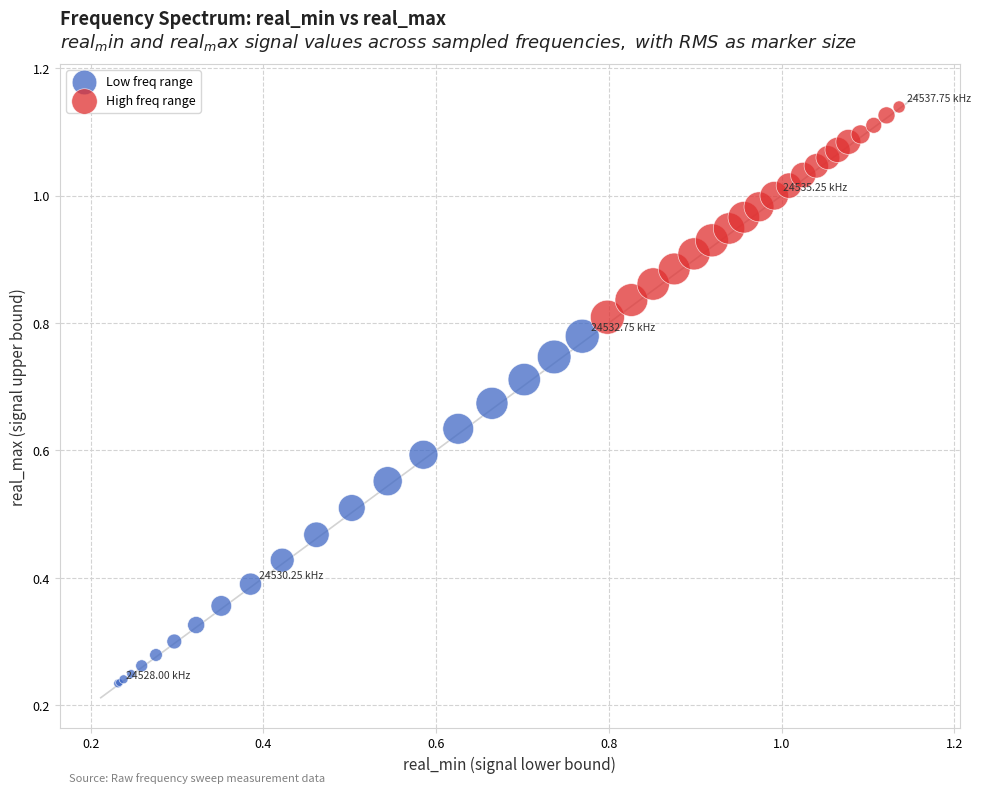

Which series has the widest spread of Y values?

Low freq range